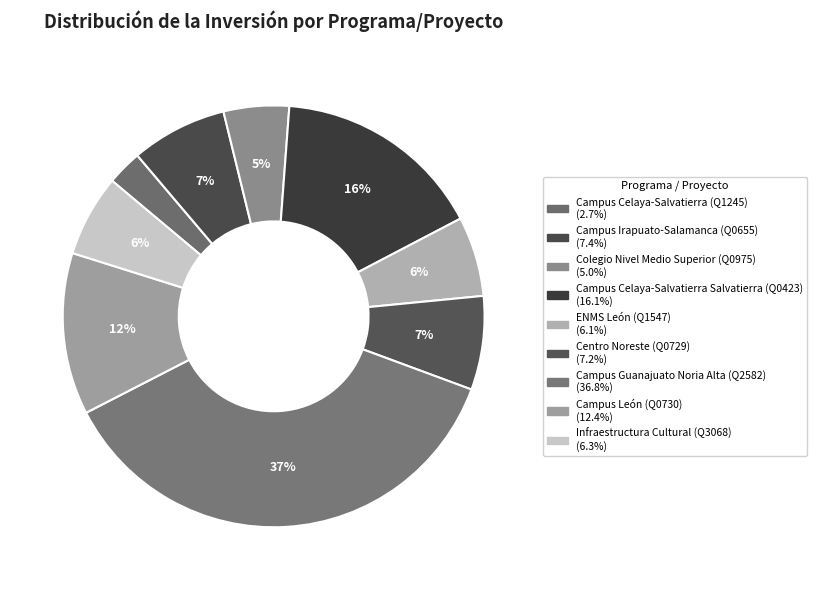

To the nearest percent, what portion does Campus Celaya-Salvatierra Salvatierra (Q0423) represent?

16%